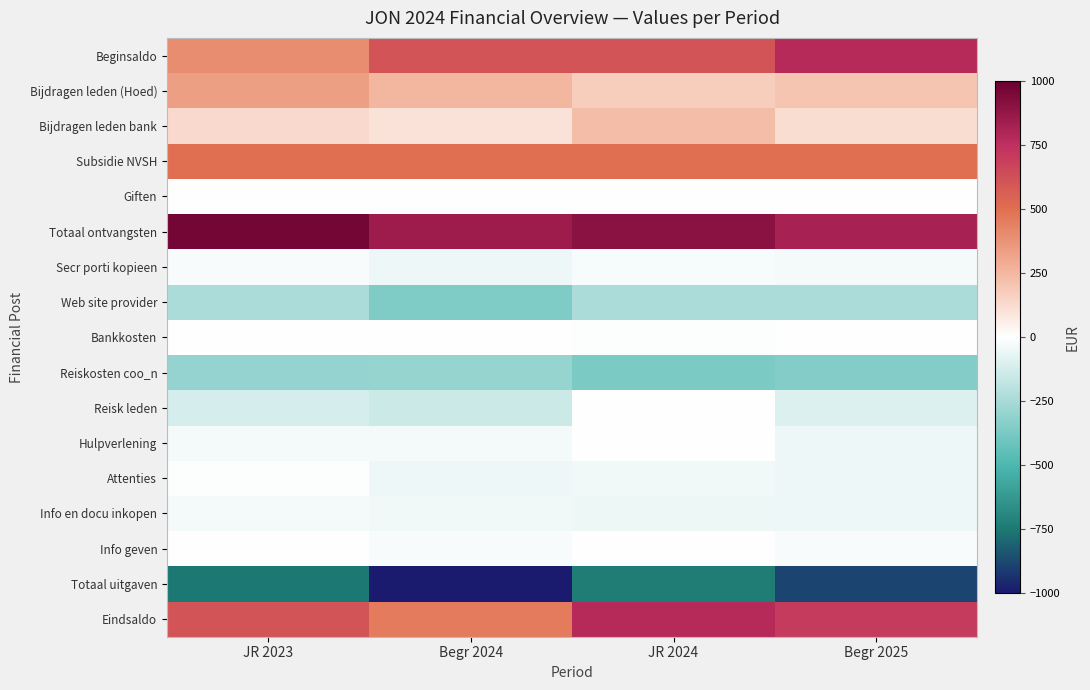

Count the number of data series in this chart.

17